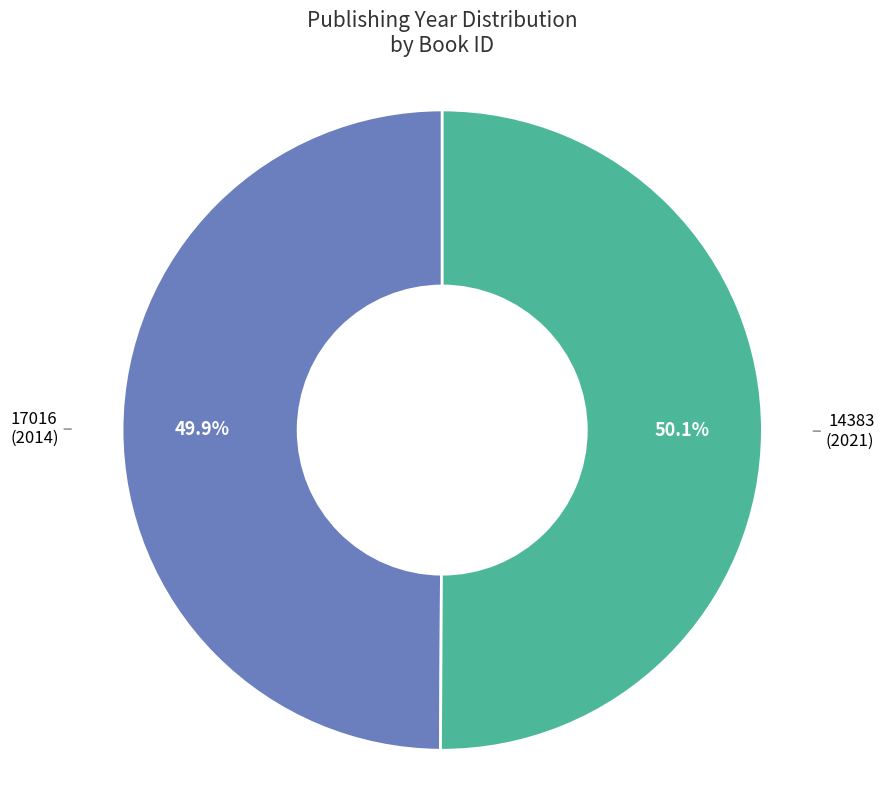

How many segments does this pie chart have?

2